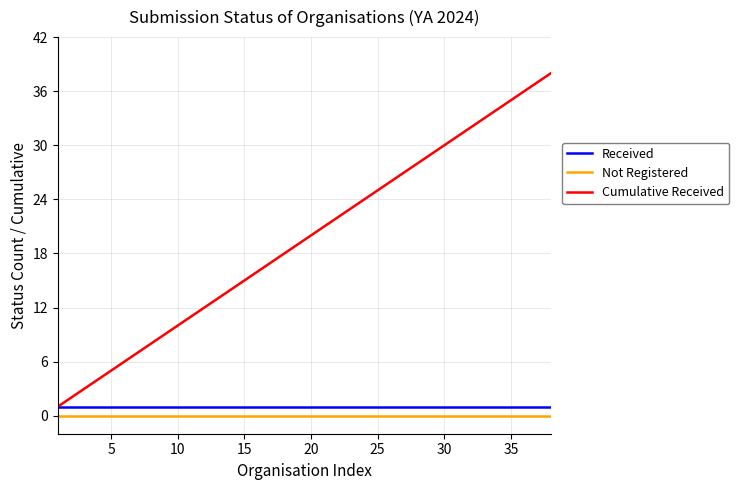

What are all the series names shown in the legend?

Received, Not Registered, Cumulative Received